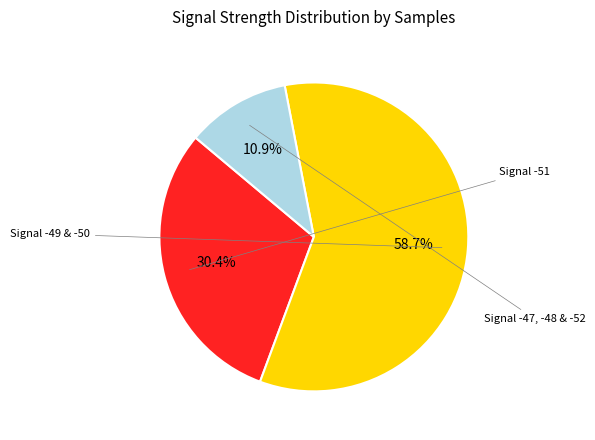

Is there any slice that represents more than half of the pie?

Yes